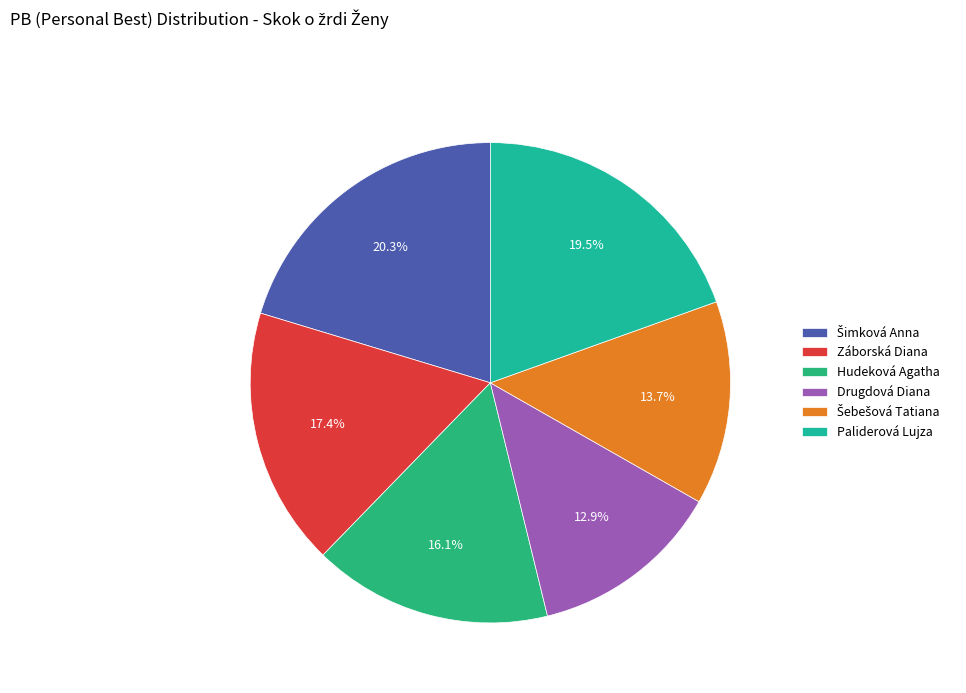

Is the sum of Hudeková Agatha and Záborská Diana greater than half?

No